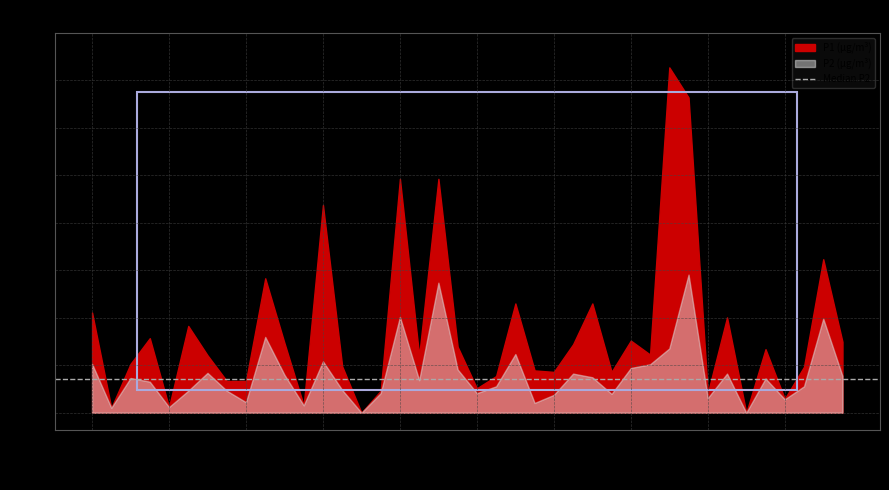

Count the number of data series in this chart.

2